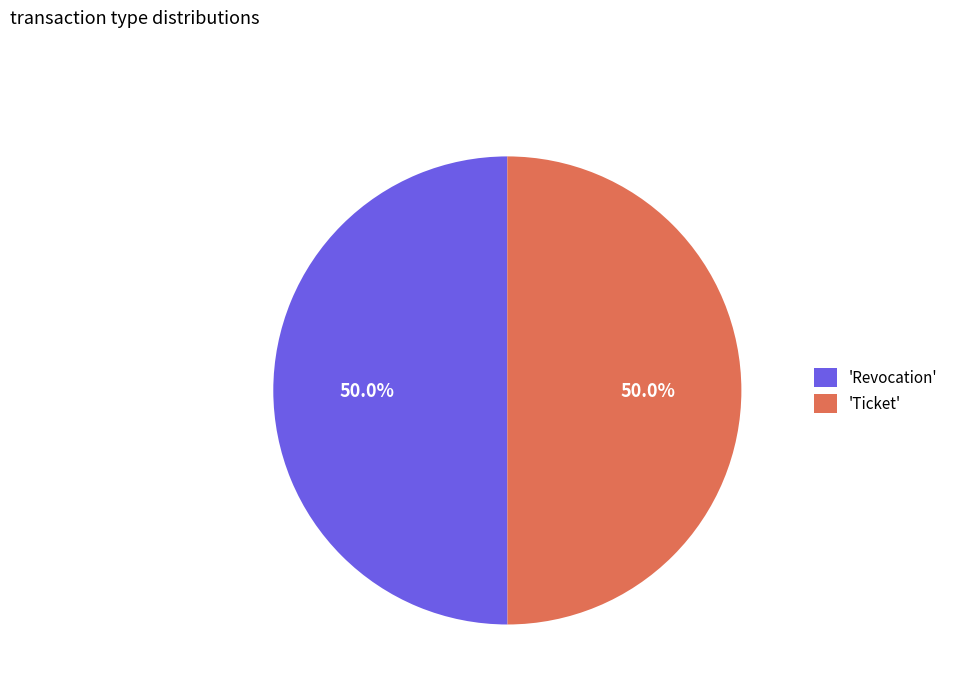

Do 'Revocation' and 'Ticket' together represent more than half of the pie?

Yes